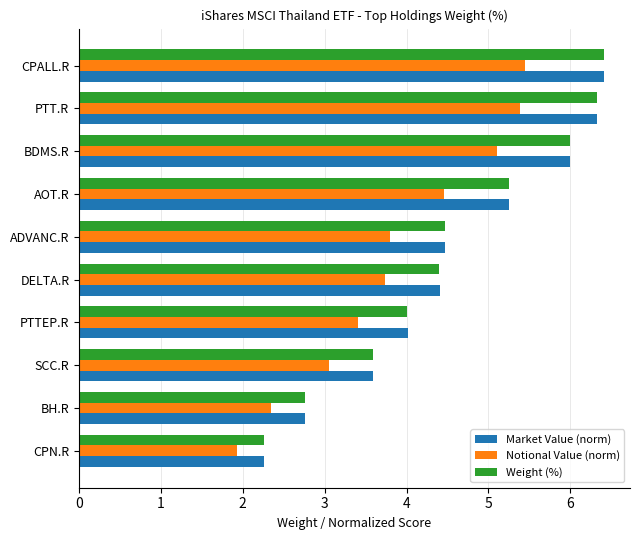

Is the value of Weight (%) at AOT.R greater than the value of Market Value (norm) at CPN.R?

Yes